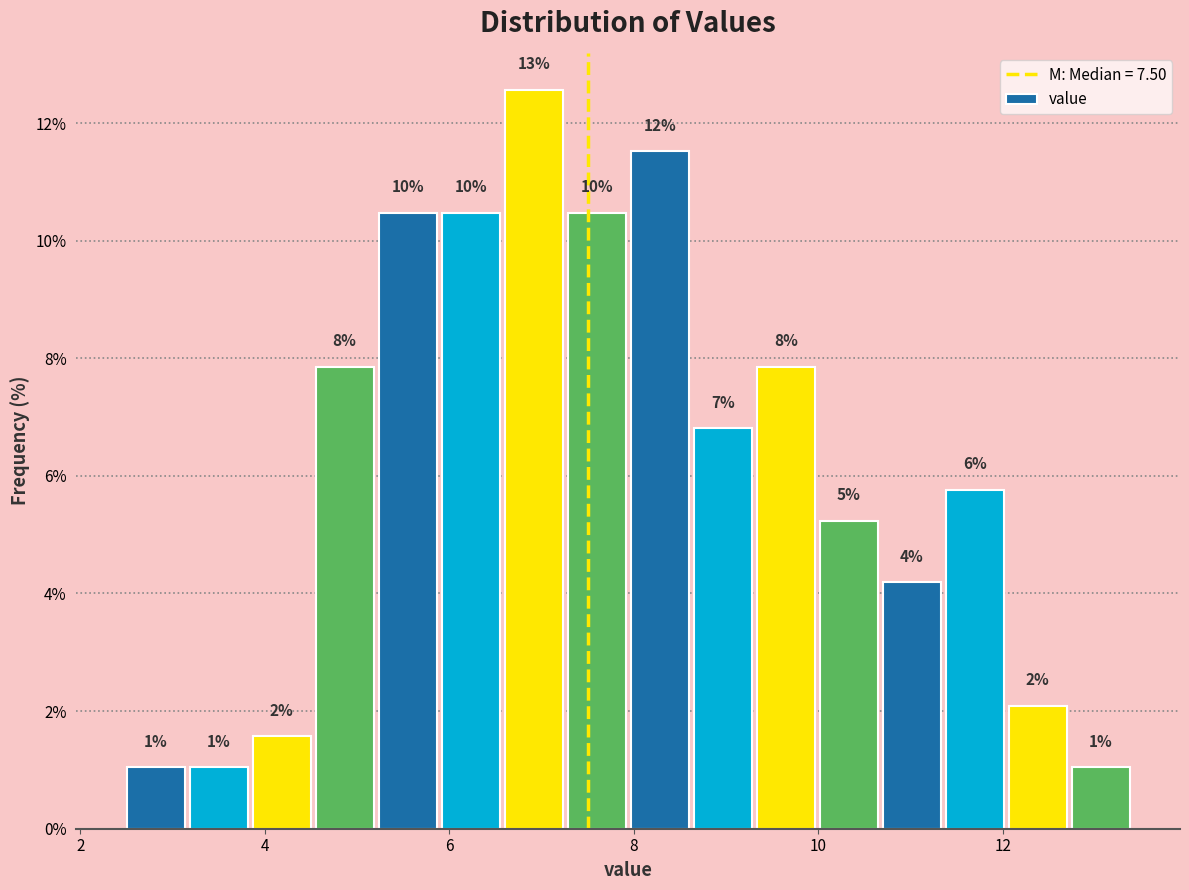

Read against the x-axis, roughly where is the centre of the tallest bar?

7.0